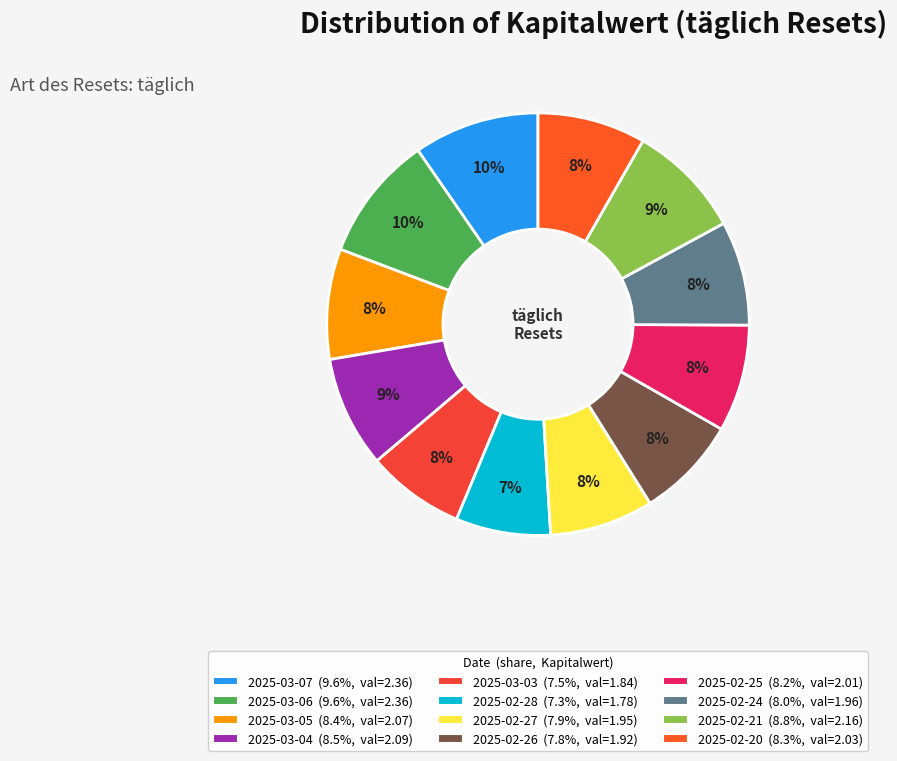

What is the largest slice in the pie chart?

2025-03-07